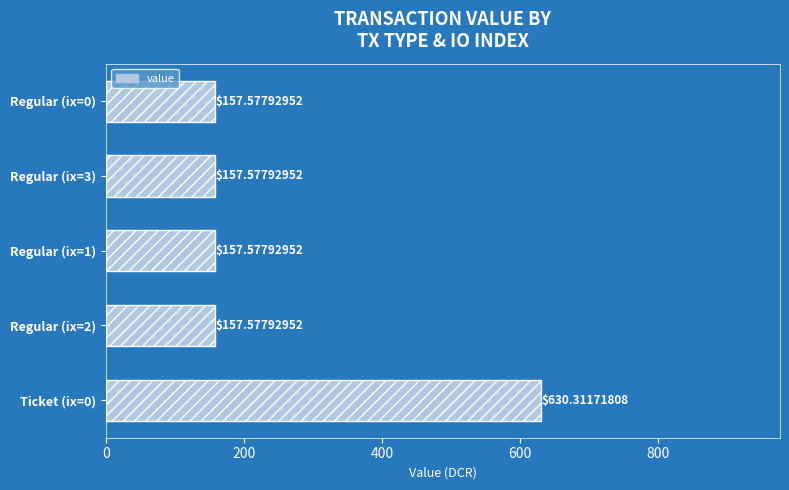

Count the number of data series in this chart.

1